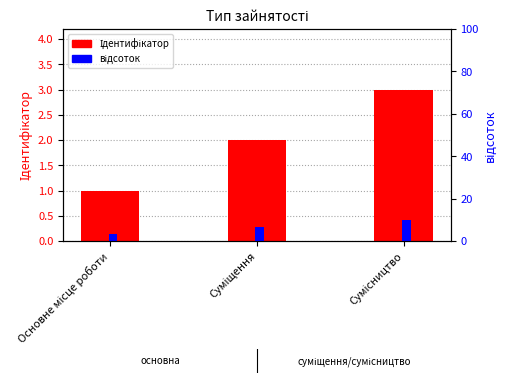

How many bars are there in each group?

2